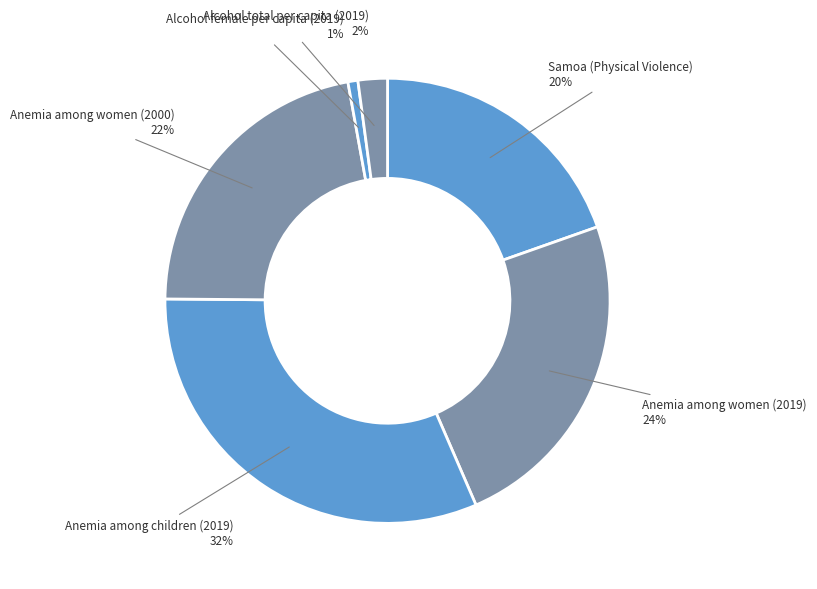

Rank the categories by value from lowest to highest.

Alcohol female per capita (2019), Alcohol total per capita (2019), Samoa (Physical Violence), Anemia among women (2000), Anemia among women (2019), Anemia among children (2019)